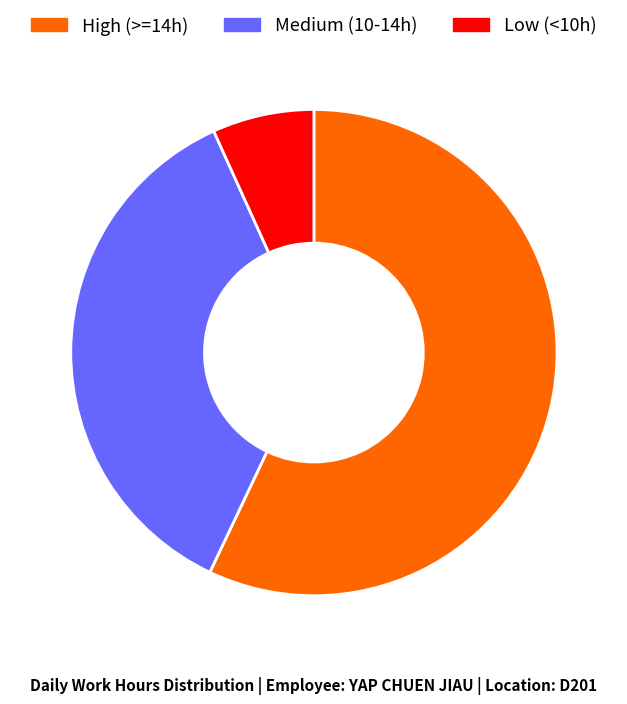

What is the ratio of the value at High (>=14h) to the value at Medium (10-14h)?

1.6